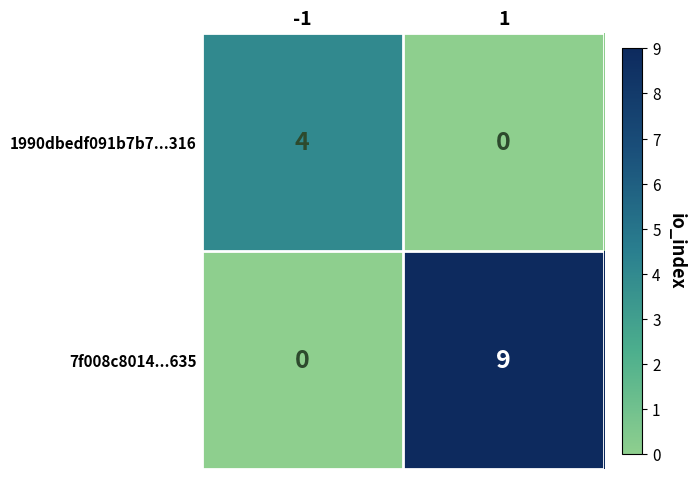

What is the maximum value for 7f008c8014...635?

9